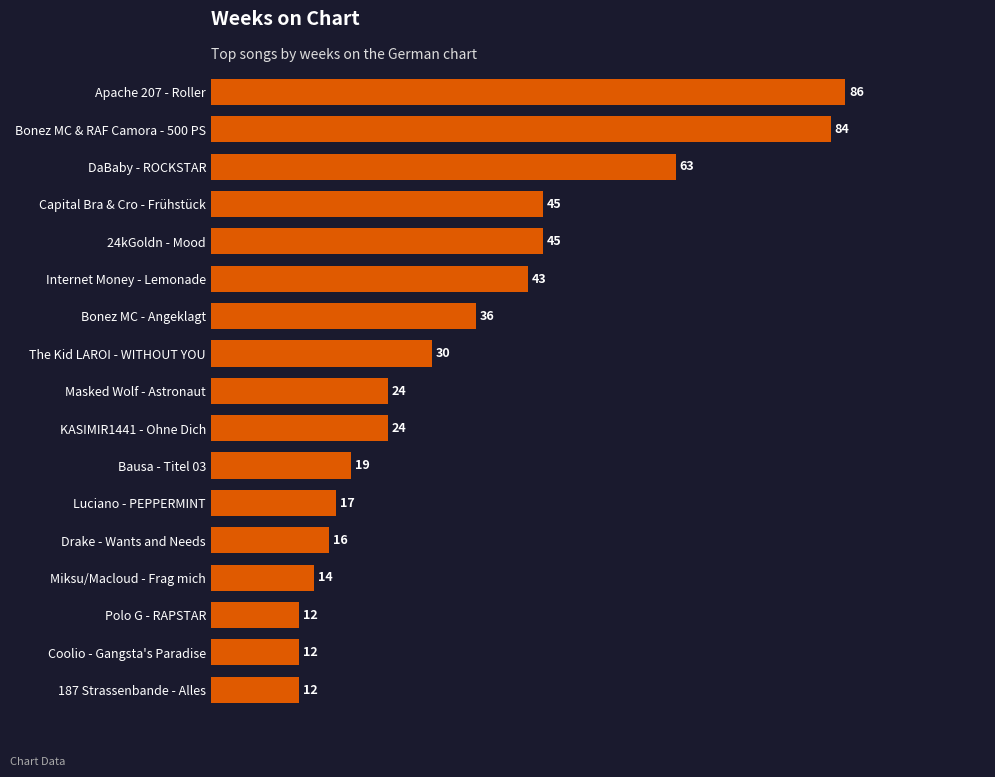

How many categories are shown in the chart?

17